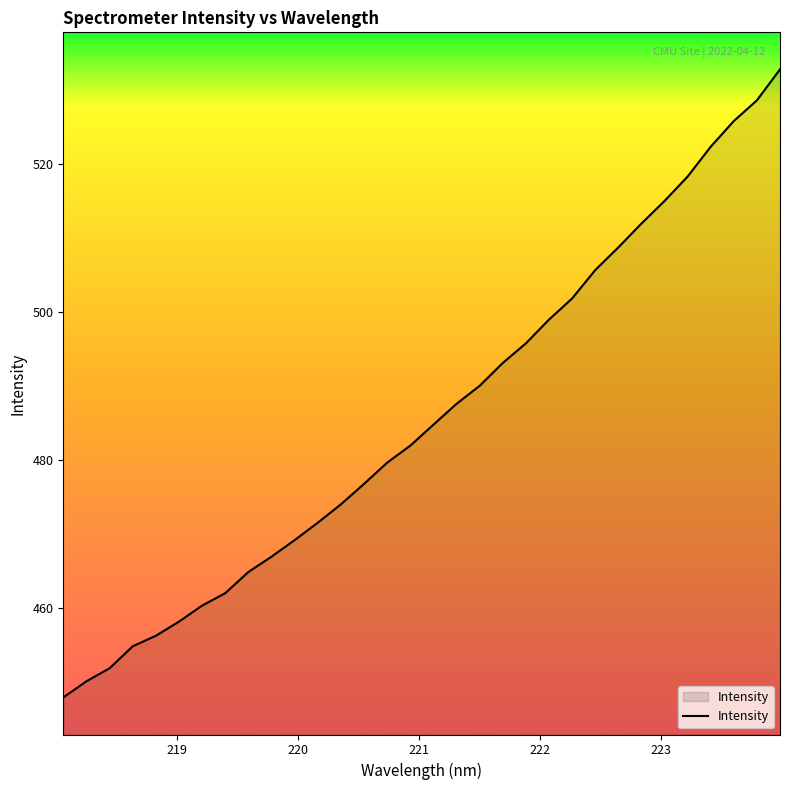

What is the difference between the maximum and minimum values?

84.8